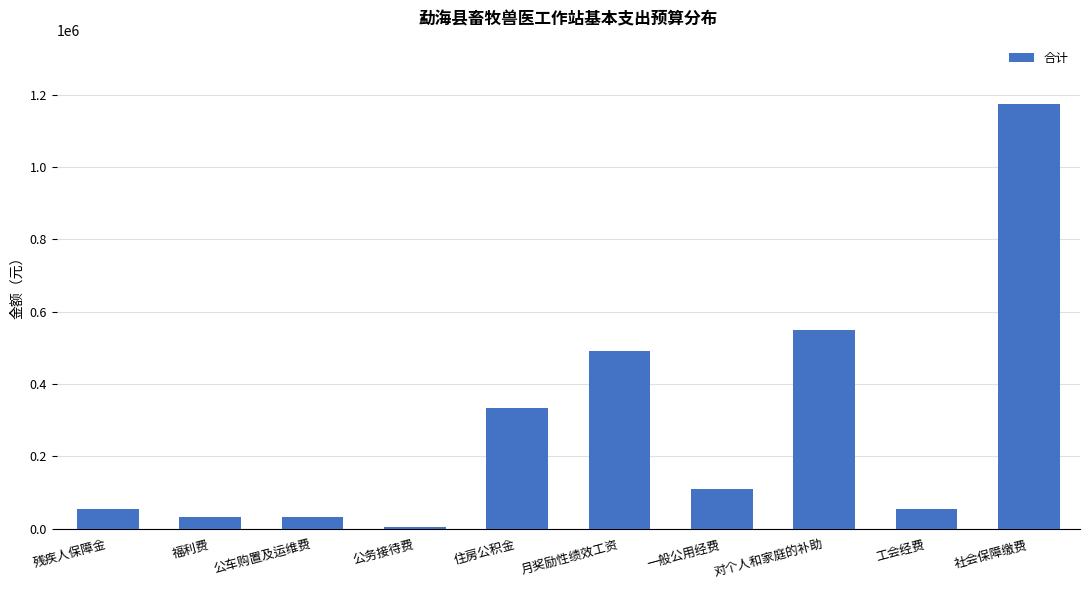

Is it true that the value at 福利费 is 32593.5?

True